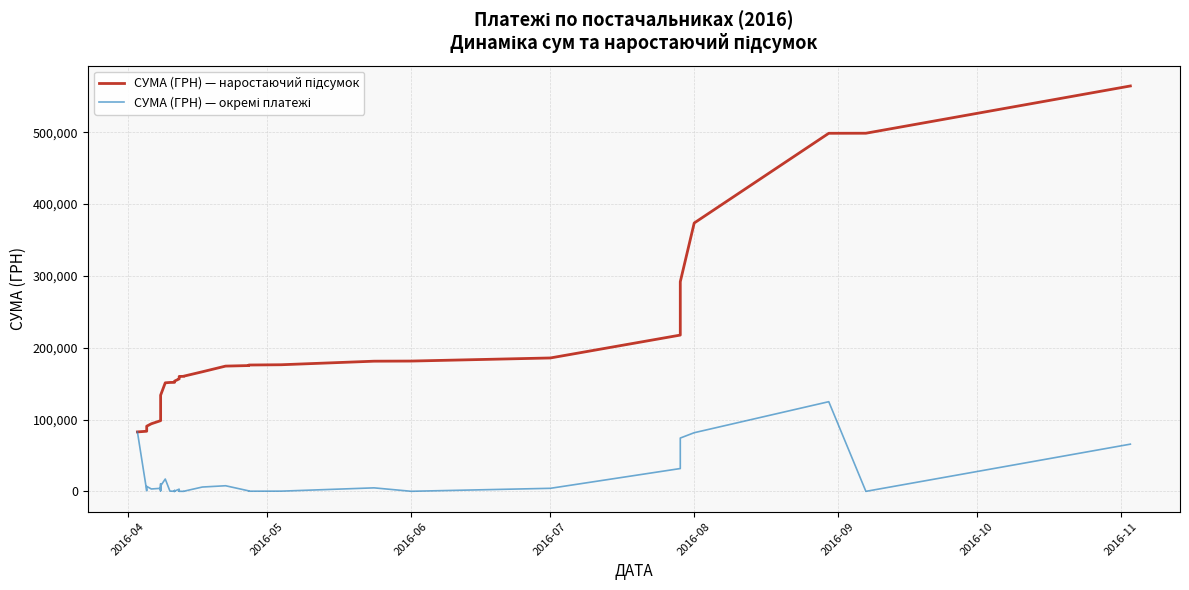

True or false: СУМА (ГРН) — наростаючий підсумок and СУМА (ГРН) — окремі платежі intersect in this chart.

False